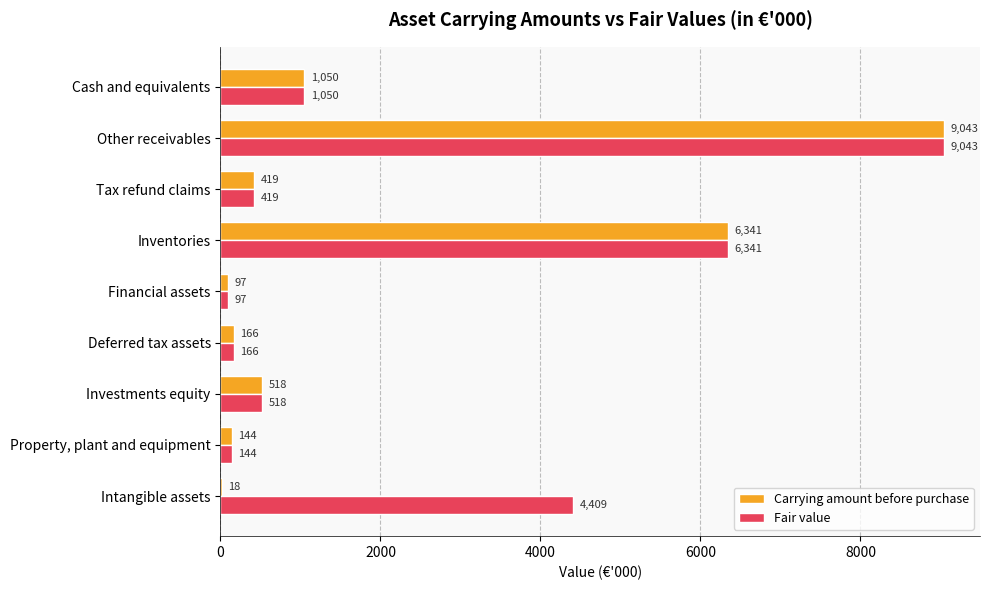

At which category is the sum across all series the highest?

Other receivables